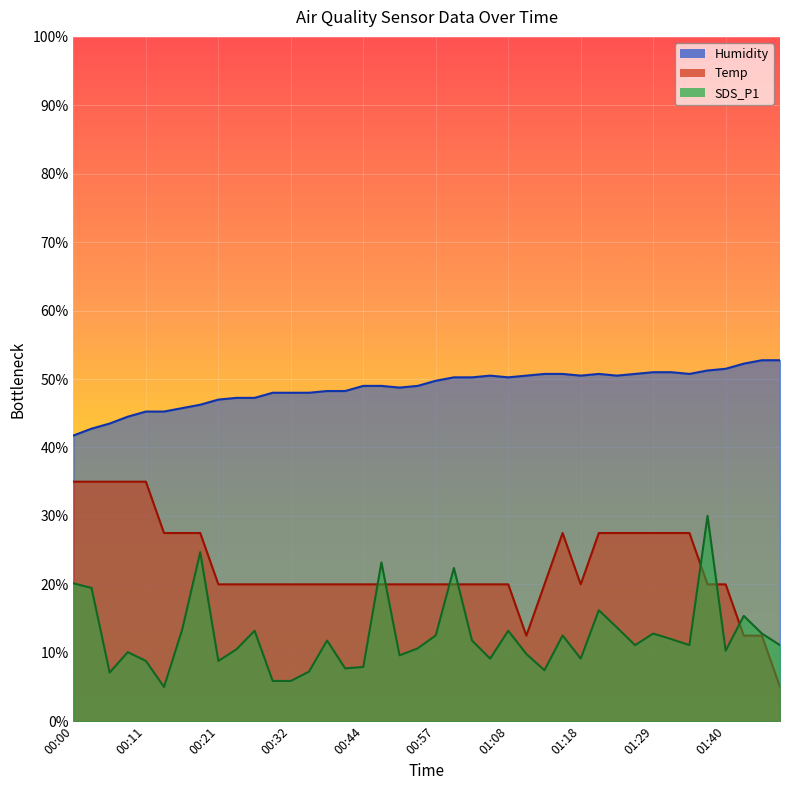

Which has a higher value, 01:29 or 01:05?

01:29